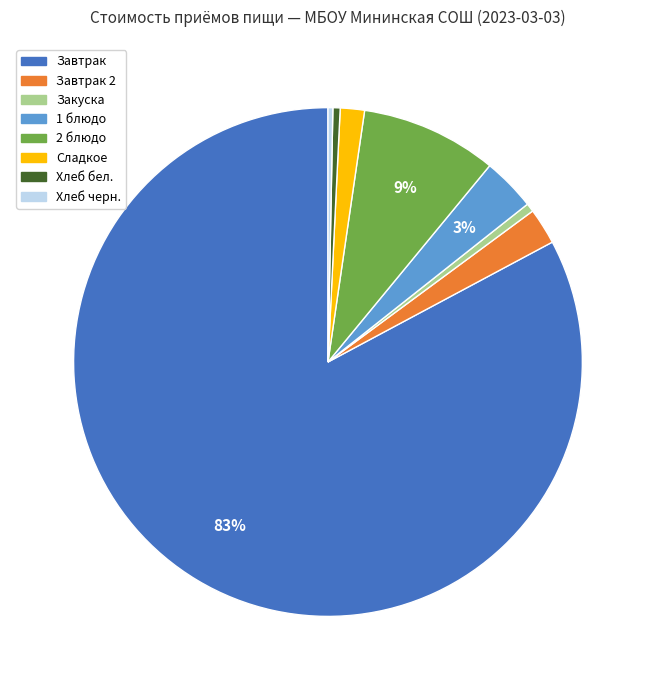

How many segments does this pie chart have?

8